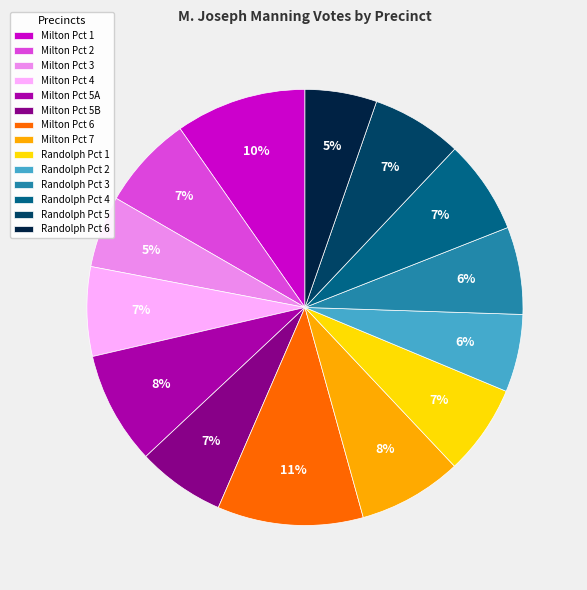

Combined, do Milton Pct 5B and Milton Pct 7 account for over 50%?

No